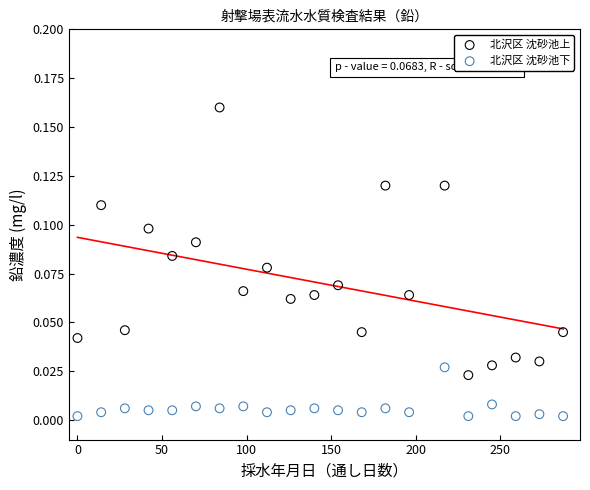

Which series contains the lowest Y value?

北沢区 沈砂池下